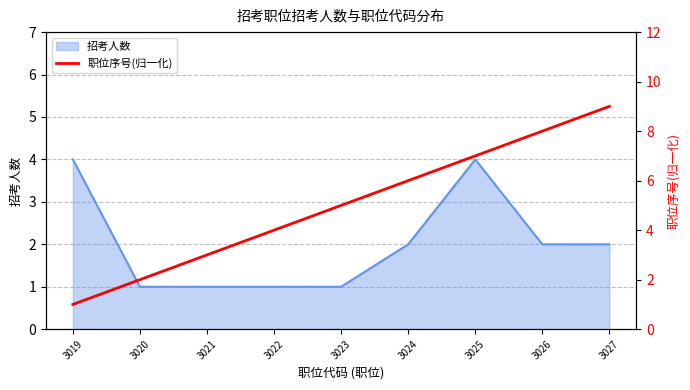

Which label corresponds to the largest value in the chart?

3027